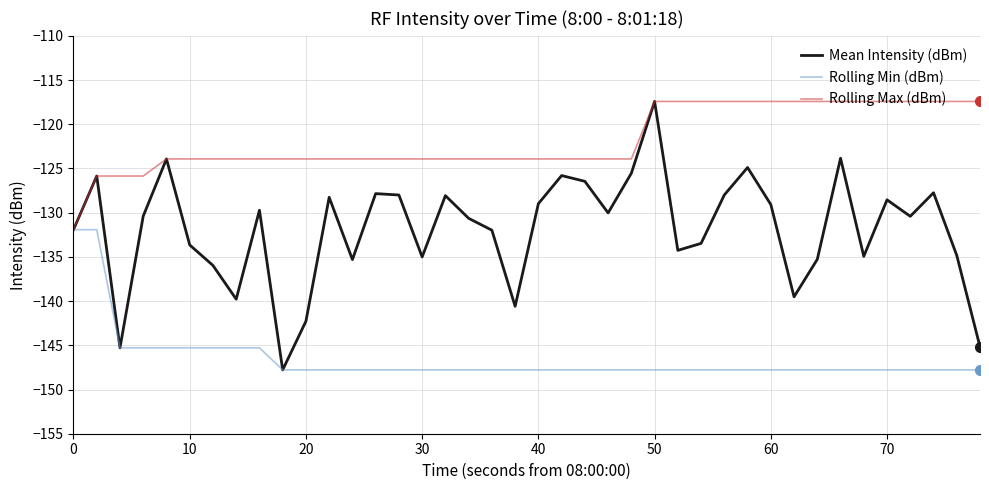

Rank the series by their average value, from lowest to highest.

Rolling Min (dBm), Mean Intensity (dBm), Rolling Max (dBm)